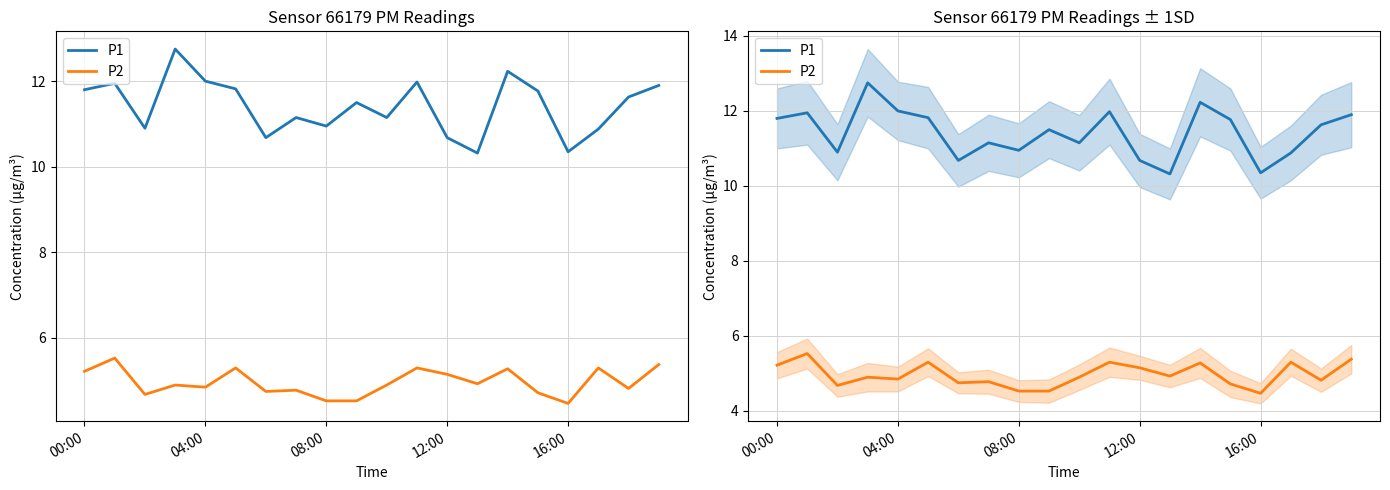

Rank the series by their maximum value, from highest to lowest.

P1, P2